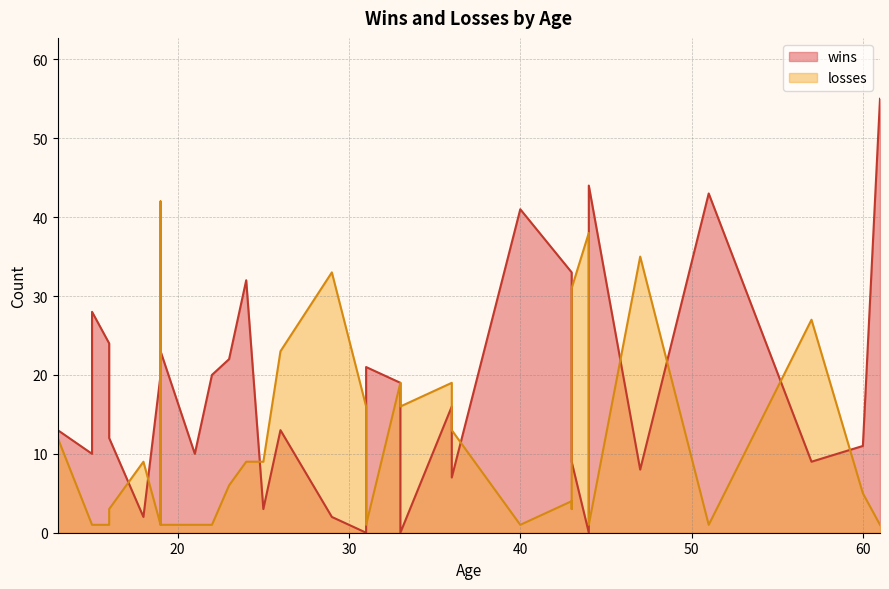

What is the difference between the second highest and second lowest values in the wins series?

44